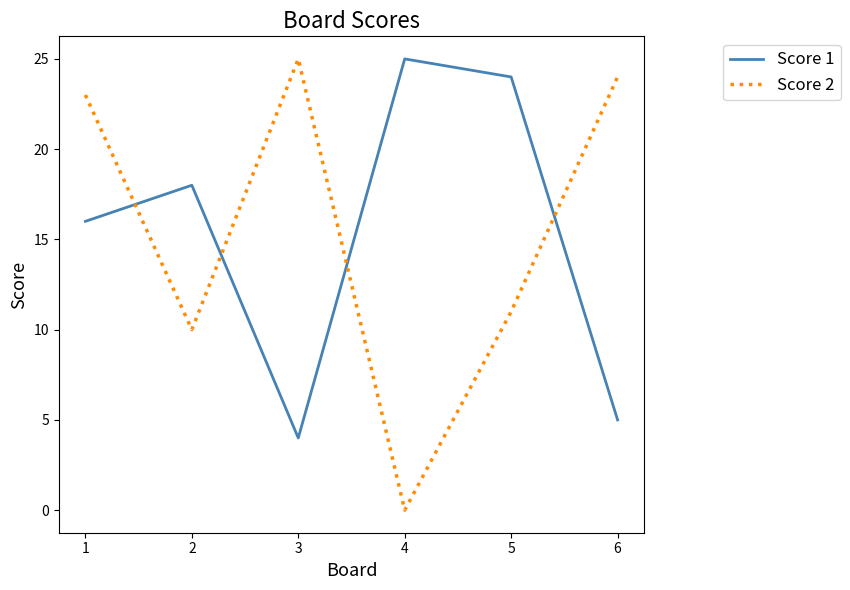

What is the difference between the Score 1 values at 4 and 6?

20